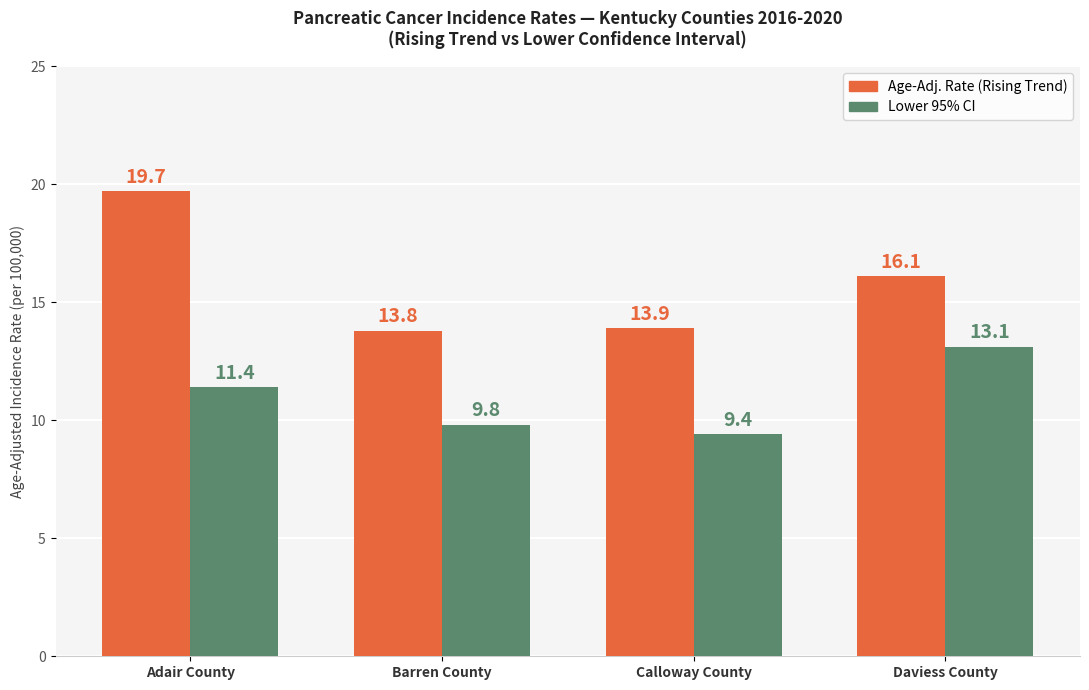

Which category has the highest value across all series?

Adair County